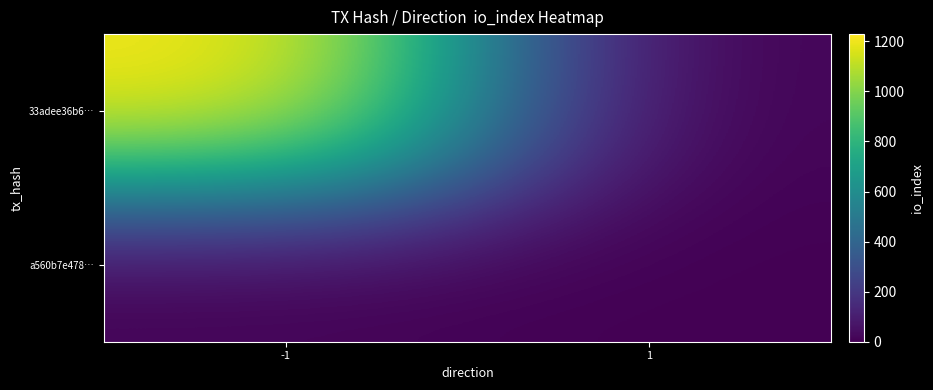

What is the spread (max minus min) of values at 1?

1